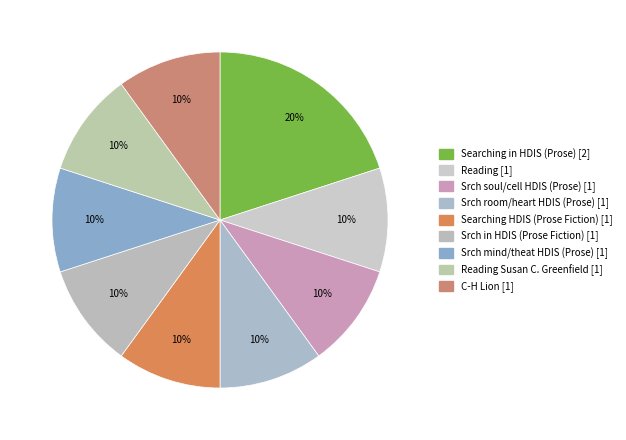

Does any single category account for the majority?

No